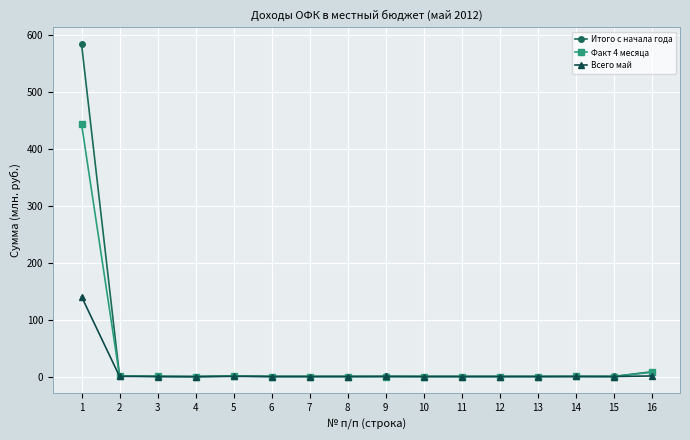

List the series in order of their peak value, lowest first.

Всего май, Факт 4 месяца, Итого с начала года